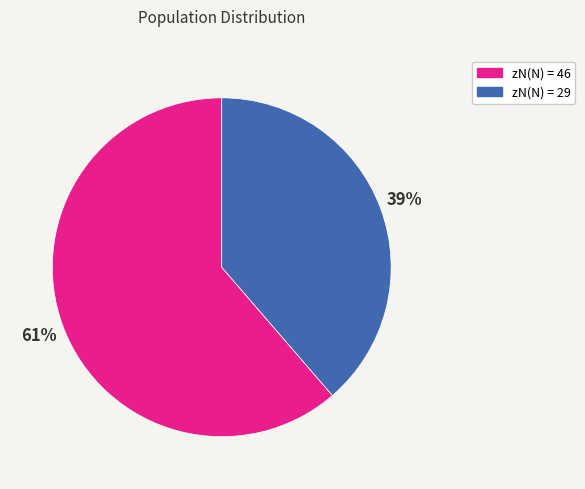

To the nearest percent, what is the average slice percentage?

50%